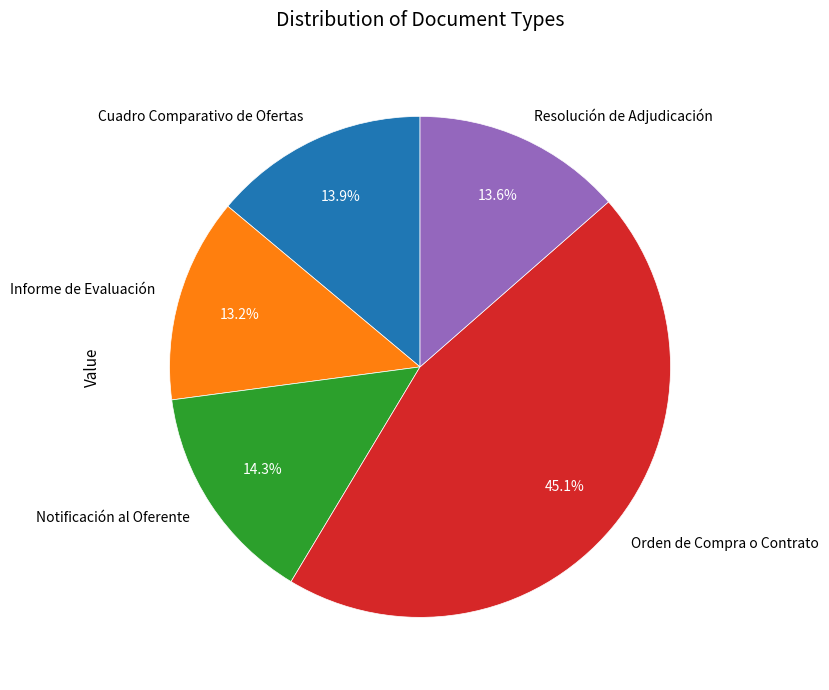

To the nearest percent, what percentage of the pie is Cuadro Comparativo de Ofertas?

14%